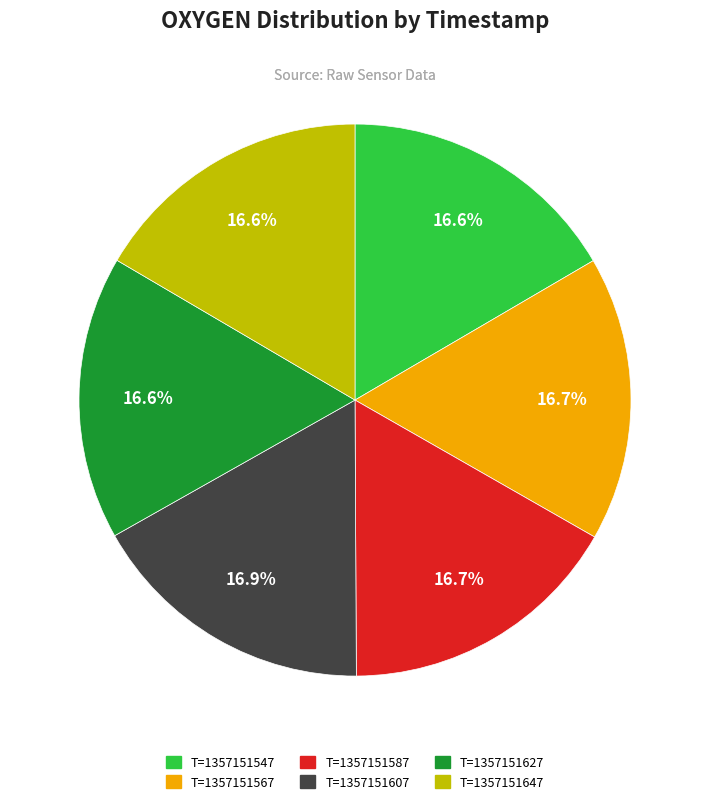

To the nearest percent, what portion does T=1357151627 represent?

17%